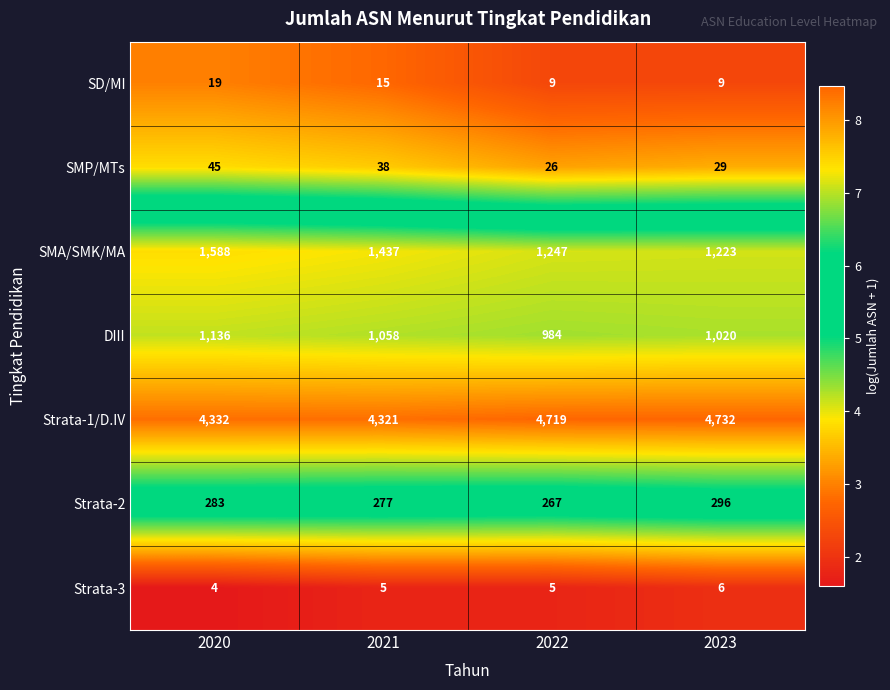

At which label does SD/MI first exceed 15?

2020